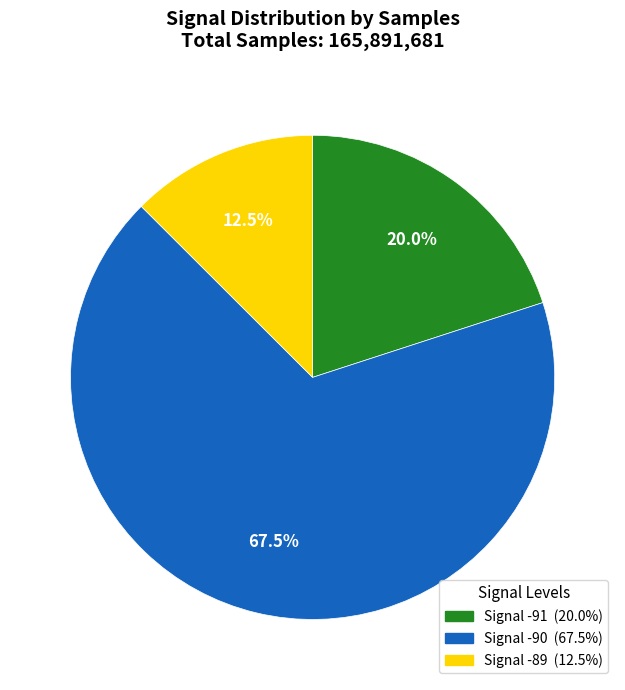

Is there a majority slice in this chart?

Yes